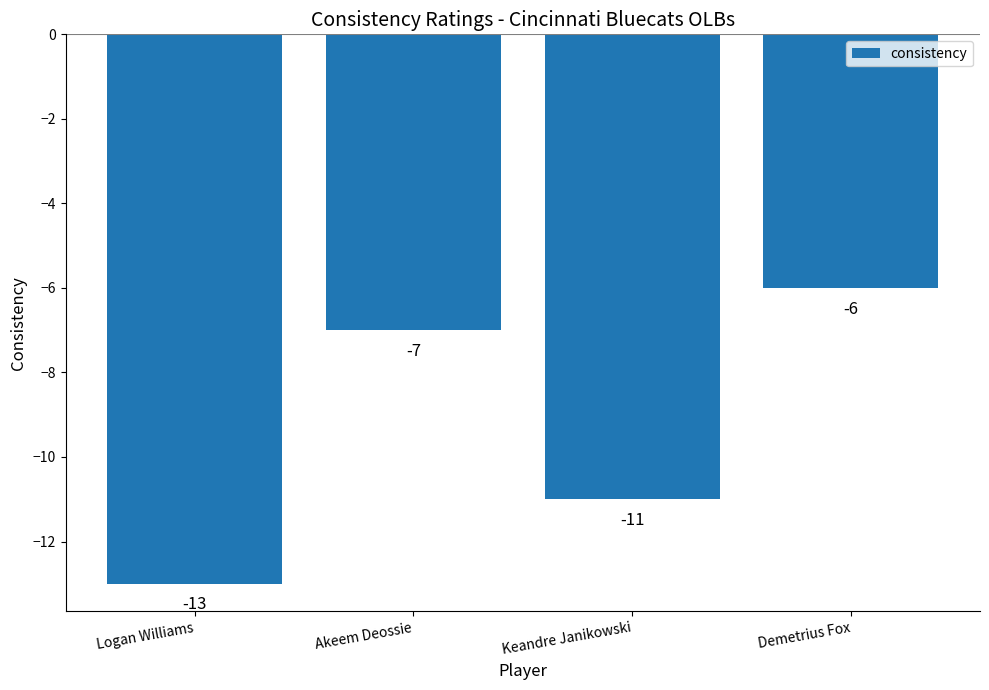

What is the value of the 1st bar from the left?

-13